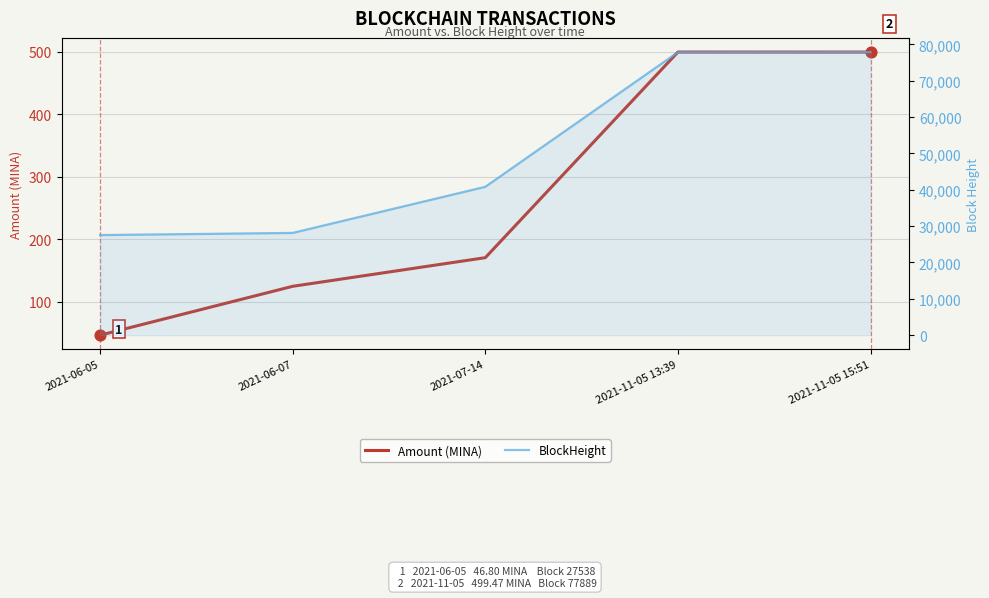

Which series contains the lowest Y value?

Amount (MINA)